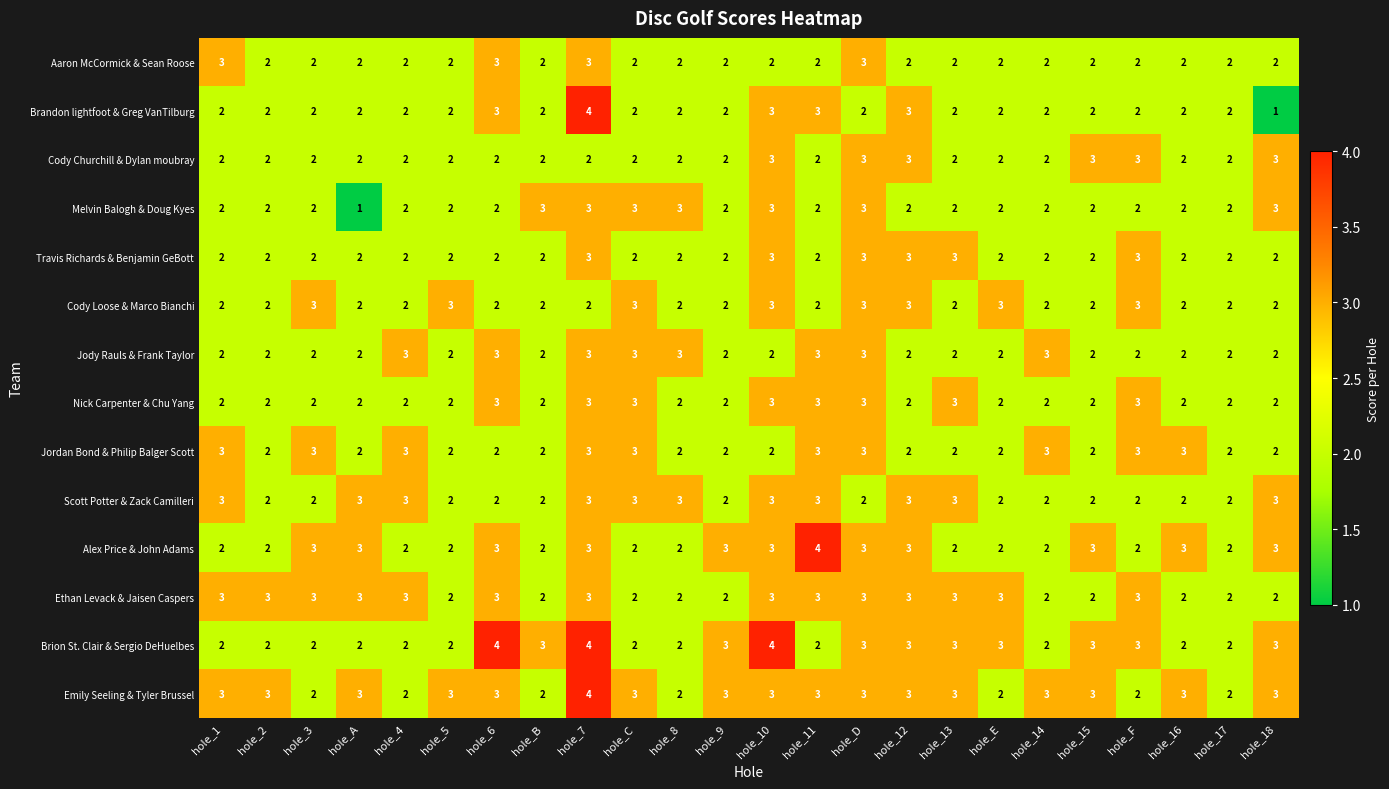

What is the total value across all series at hole_17?

28